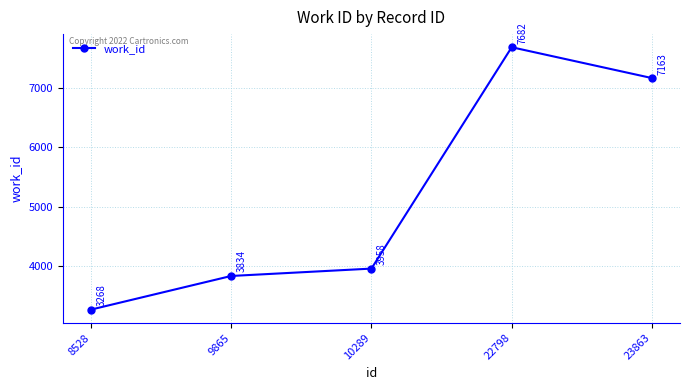

How many points are higher than both their immediate neighbors (excluding endpoints)?

1